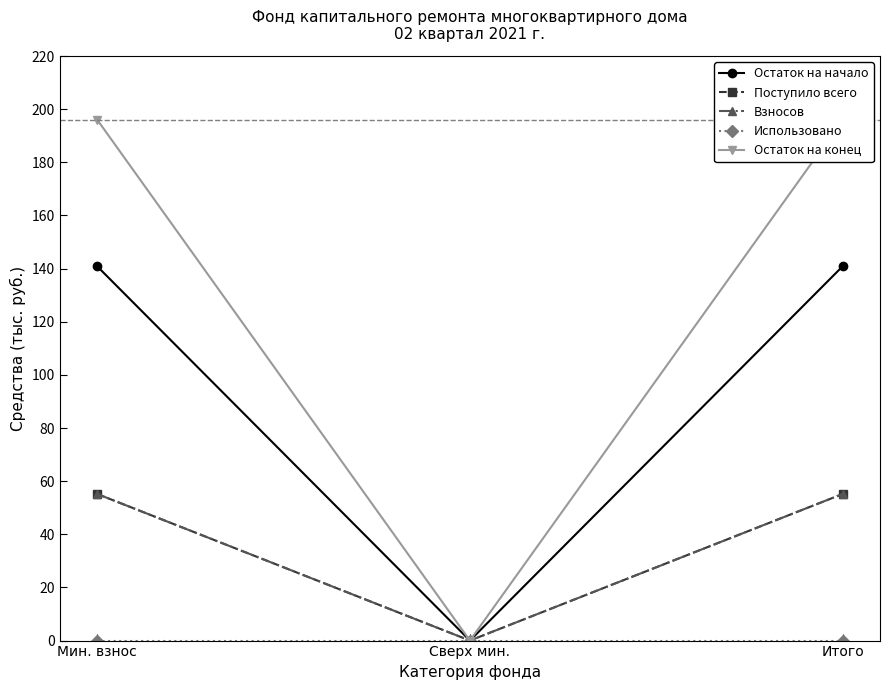

What are all the series names shown in the legend?

Остаток на начало, Поступило всего, Взносов, Использовано, Остаток на конец